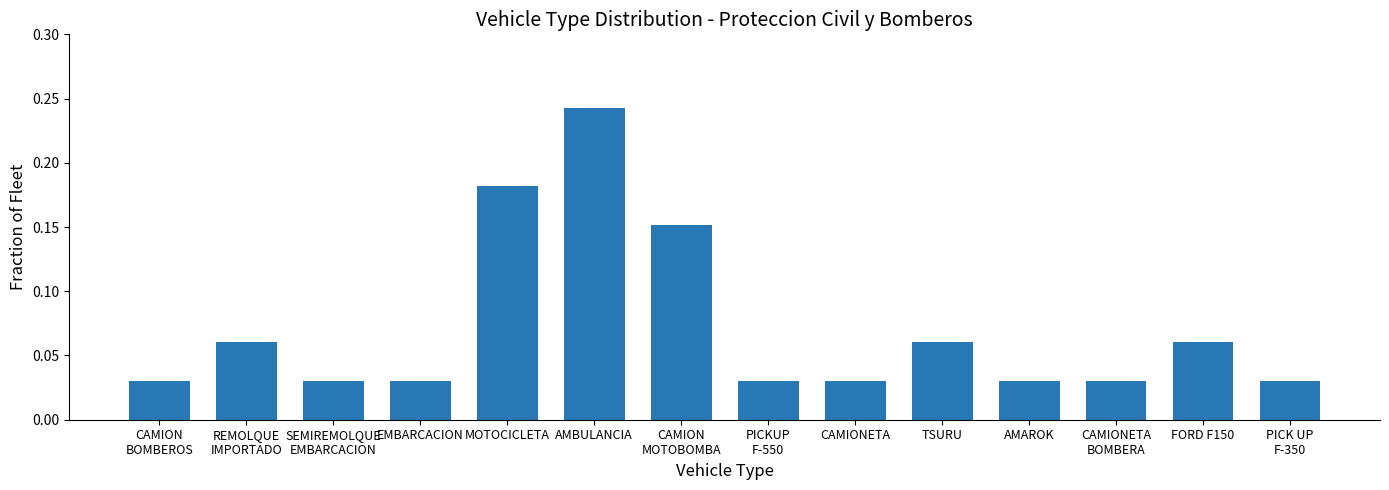

Which category has the highest value across all series?

AMBULANCIA